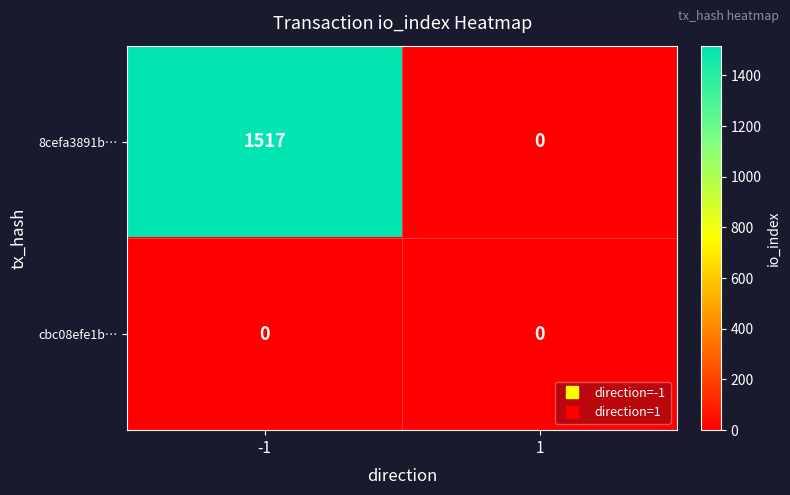

The 8cefa3891b… series shows 636 at 1. True or false?

False